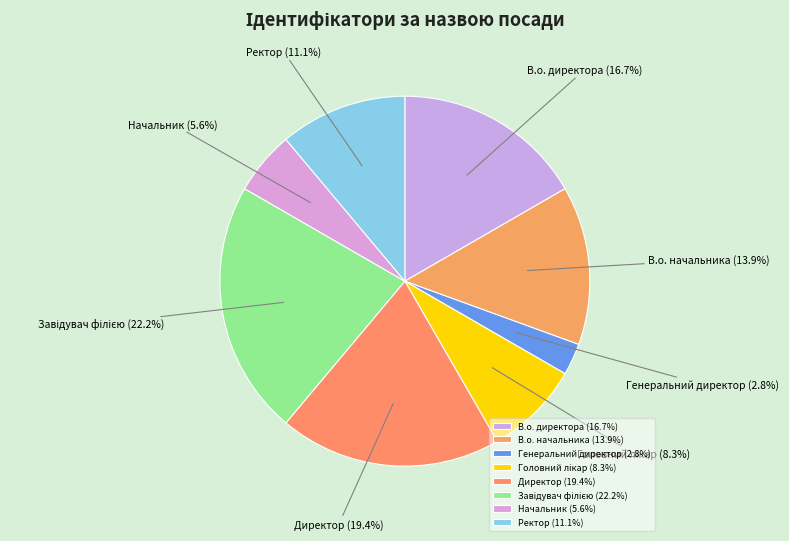

What percentage do В.о. начальника and Ректор together represent?

25.0%